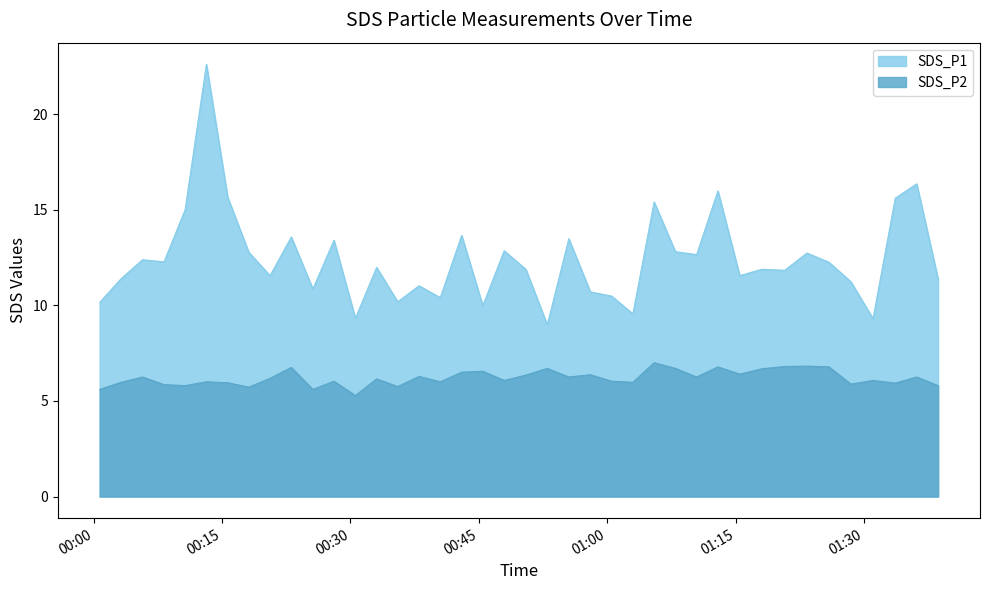

What is the difference between the maximum and minimum values in the SDS_P1 series?

13.6